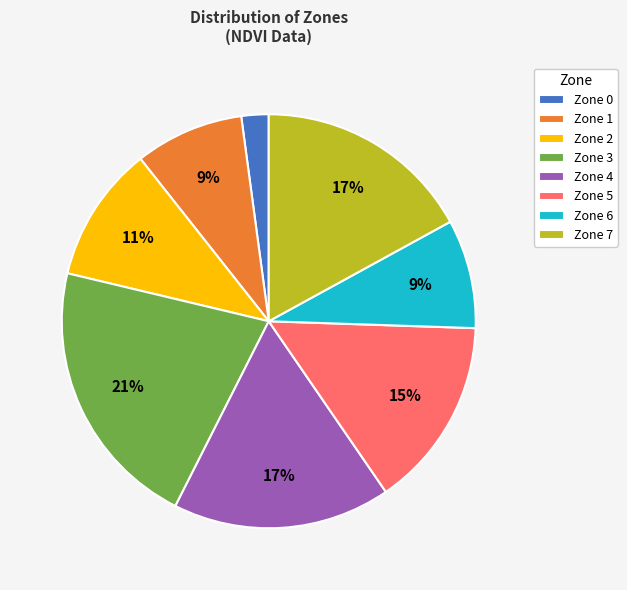

Is Zone 0 the majority of the pie?

No